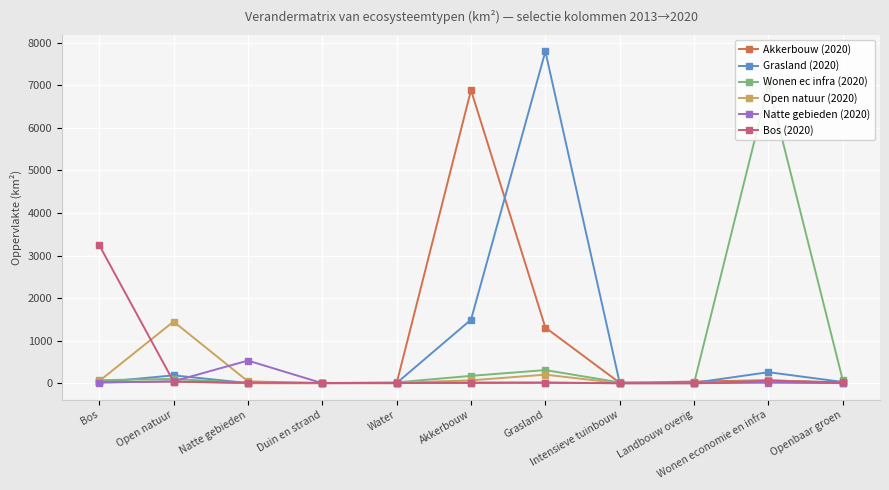

At which label does Wonen ec infra (2020) first exceed 67?

Bos